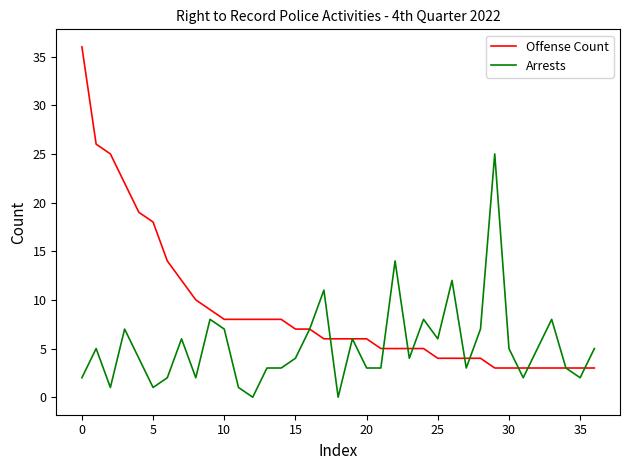

What is the maximum value shown in the chart?

36